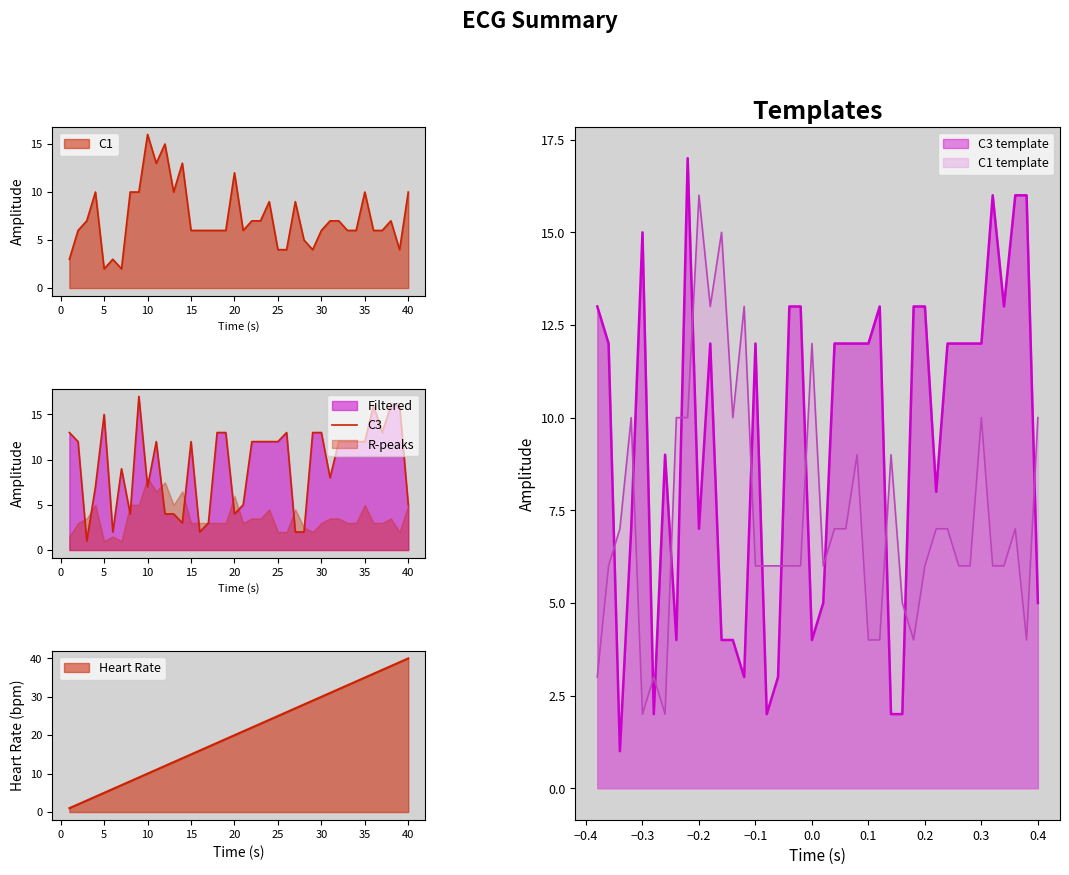

True or false: C3 template and C1 template intersect in this chart.

True